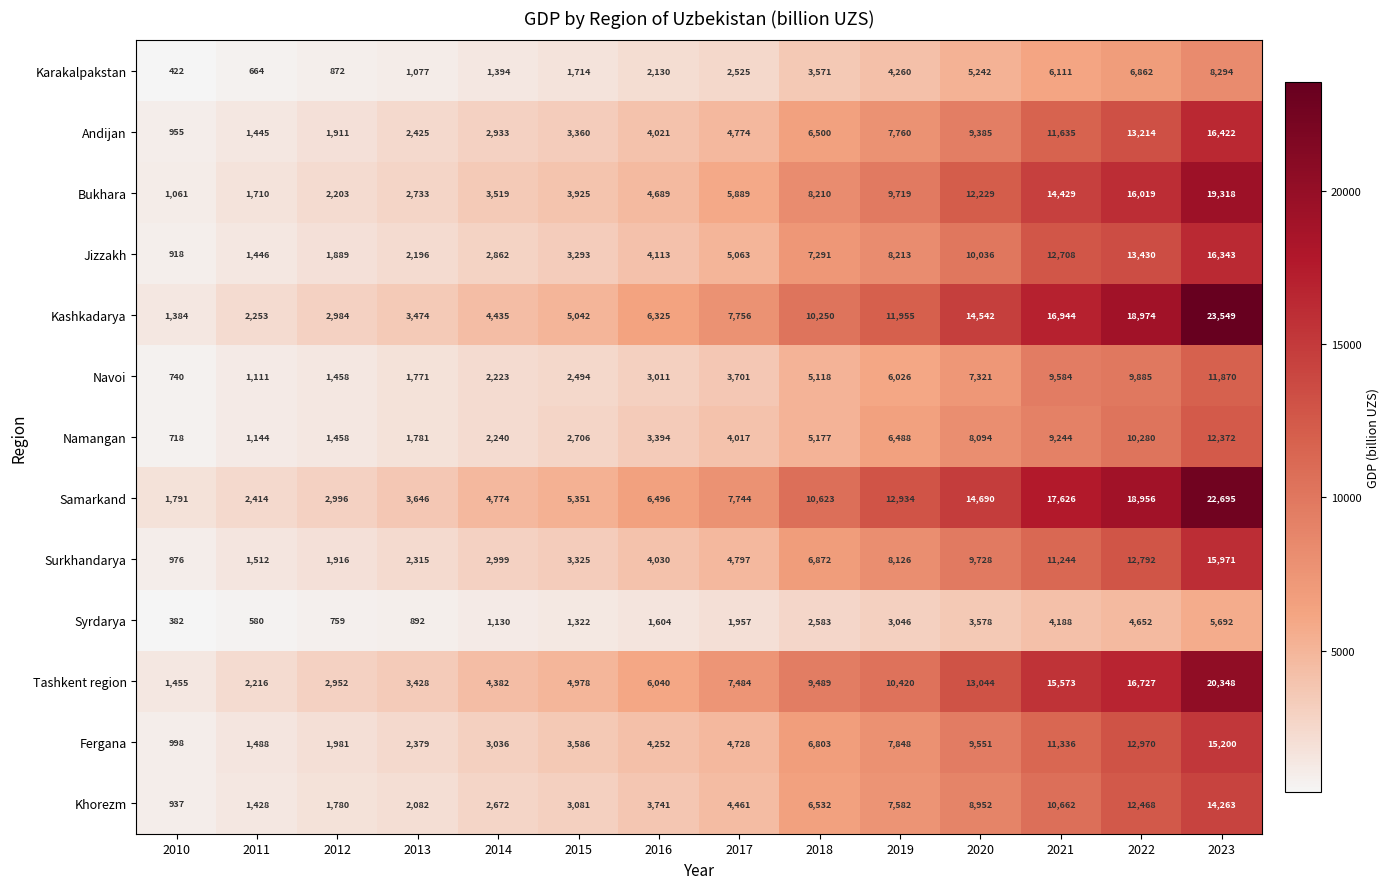

Which series has the widest spread of values?

Kashkadarya